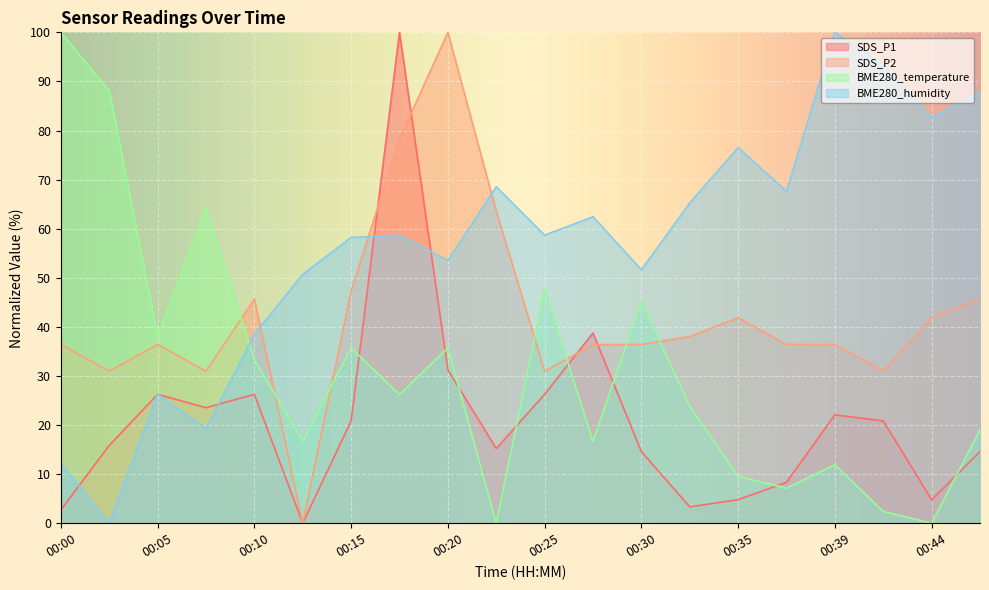

At which label does BME280_temperature reach its peak?

00:00